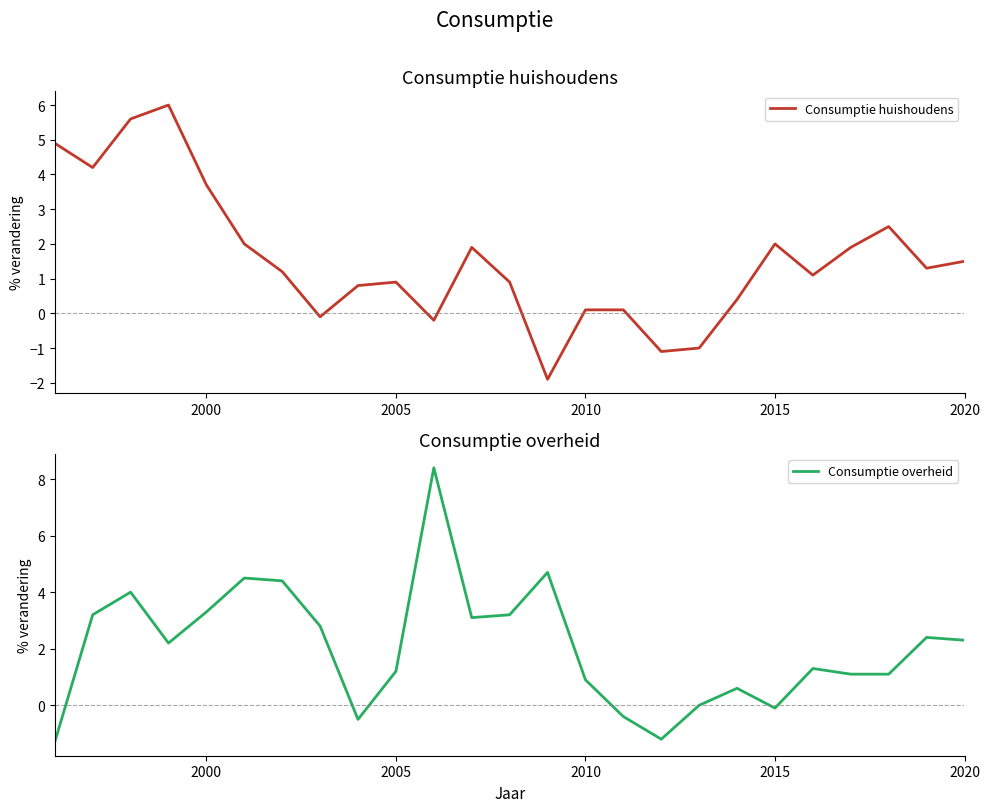

How many intersections are there between Consumptie overheid and Consumptie huishoudens?

9